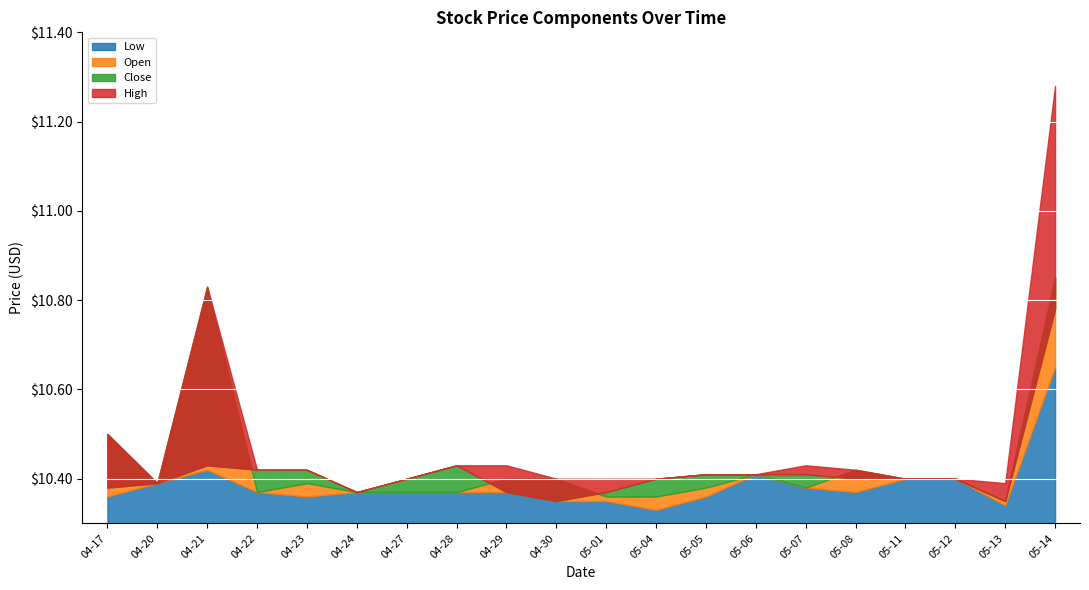

At how many categories does at least one series exceed 11?

1